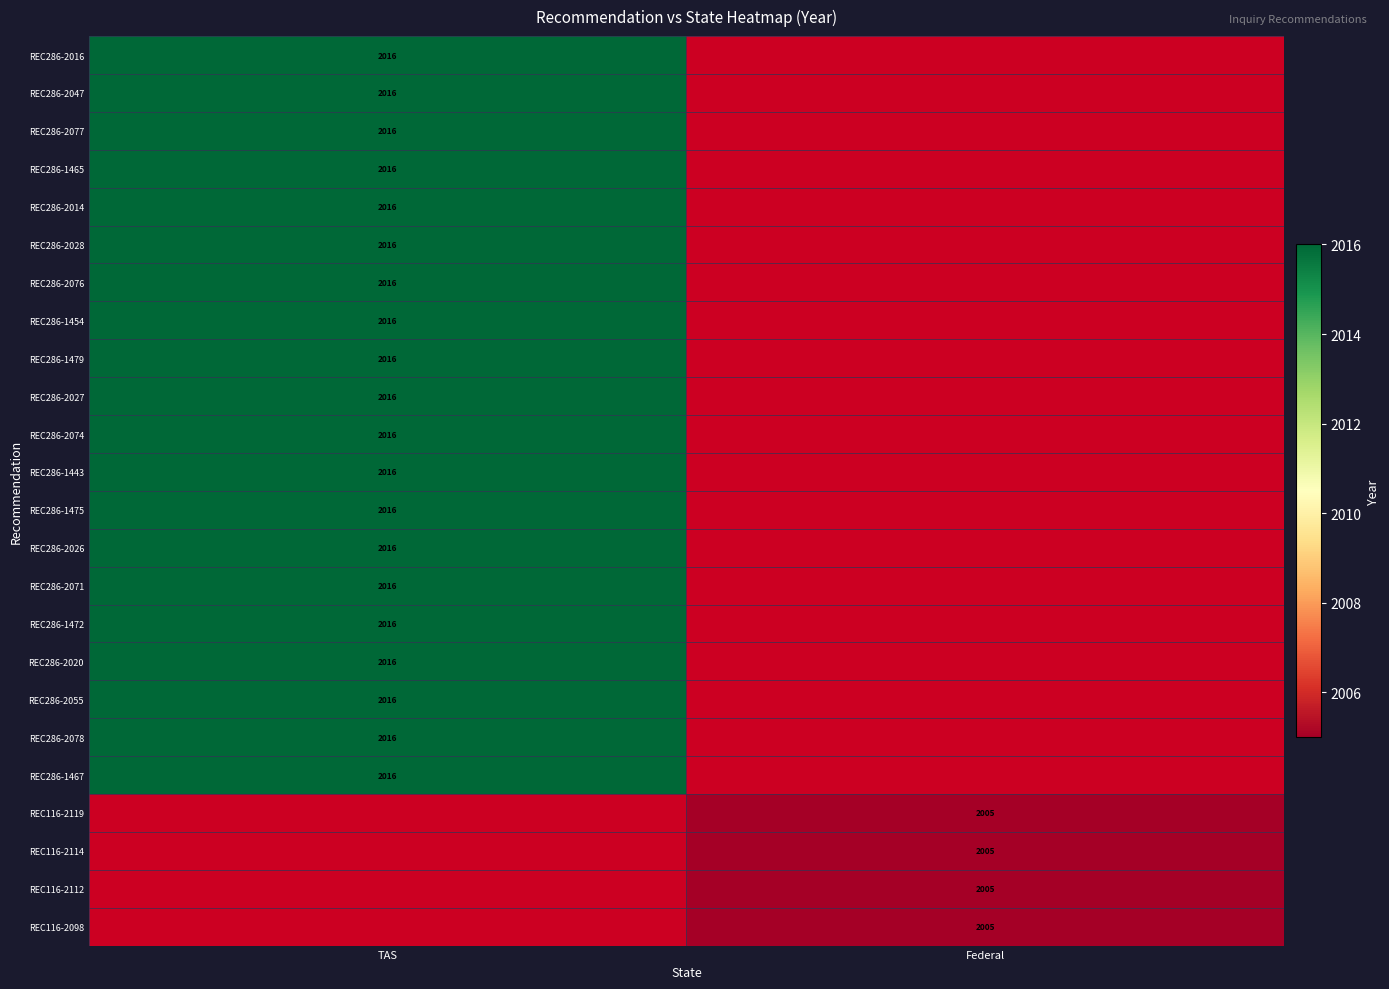

True or false: REC116-2098 has a value of 786 at Federal.

False